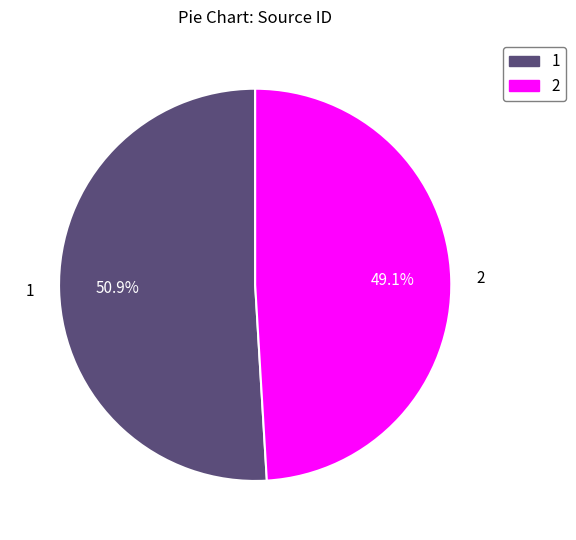

Rank the categories by value from lowest to highest.

2, 1